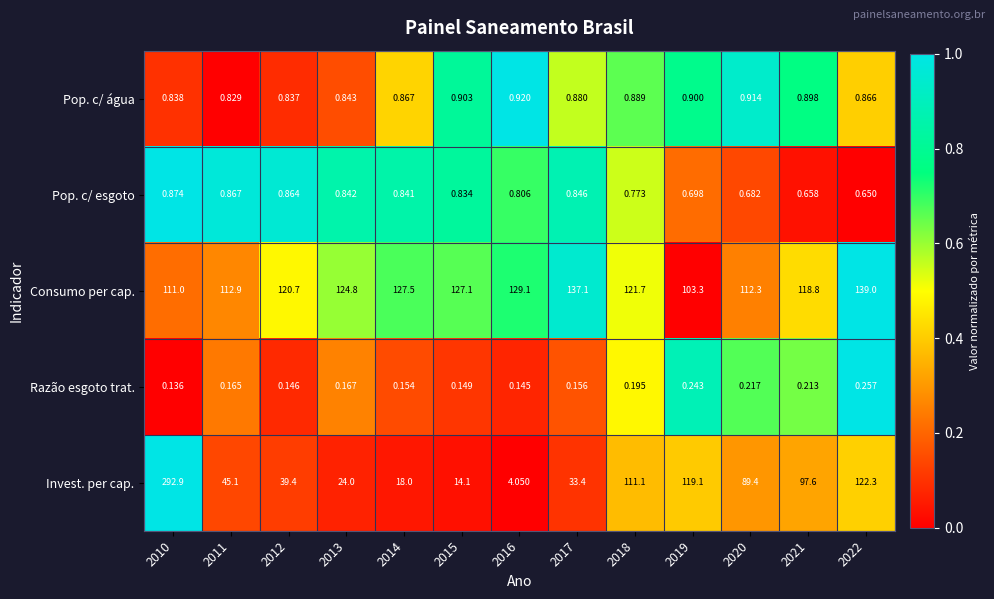

What is the spread (max minus min) of values at 2016?

129.0